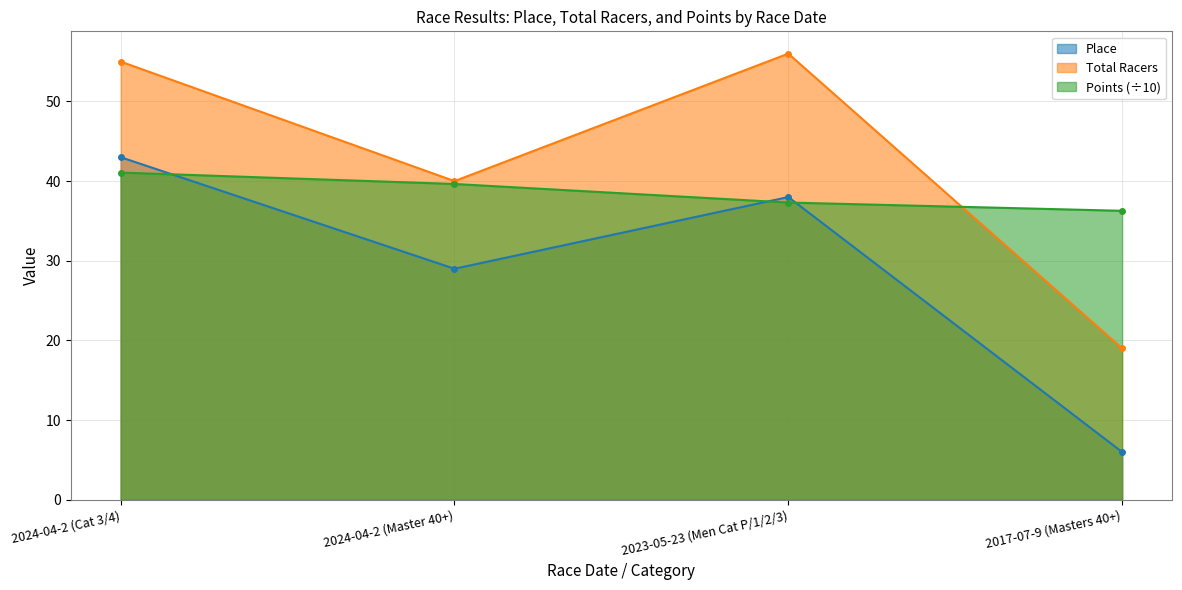

How many interior local valleys does the Place series have?

1